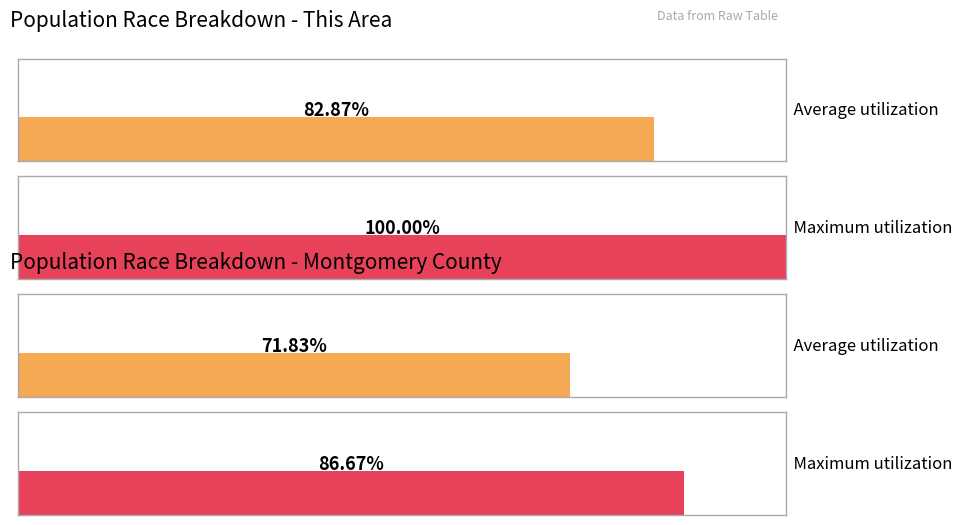

The value of Montgomery County at Some Other Race alone is 3435. True or false?

False